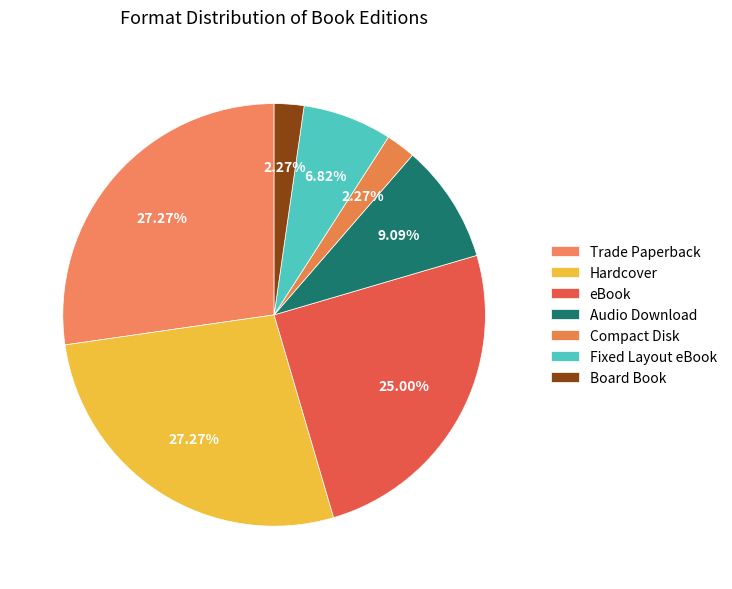

What percentage do Audio Download and Fixed Layout eBook together represent?

15.9%